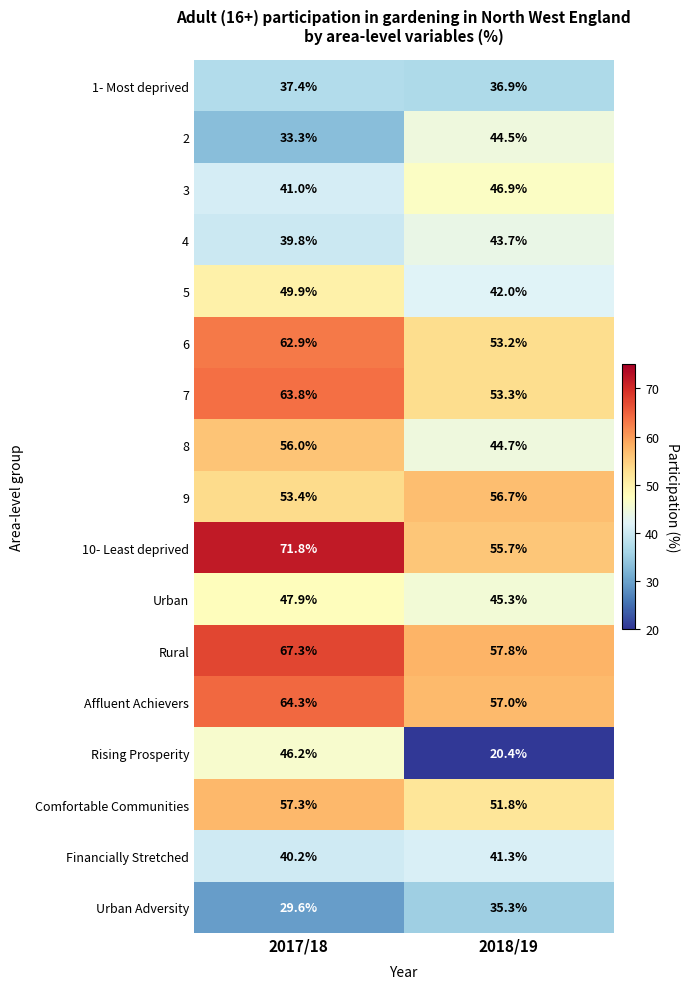

At which category is the sum across all series the highest?

2017/18